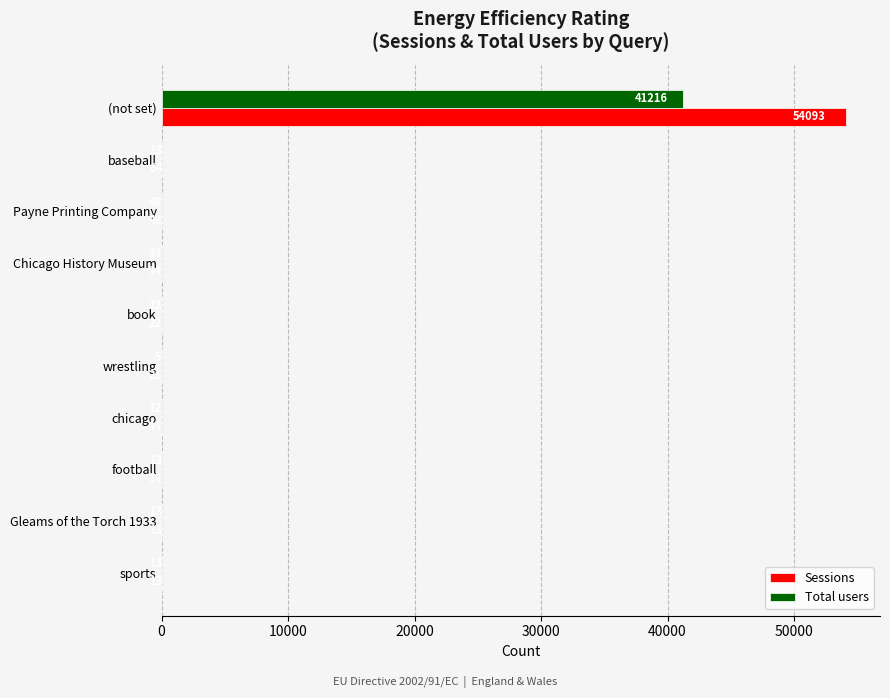

What is the maximum value shown in the chart?

54093